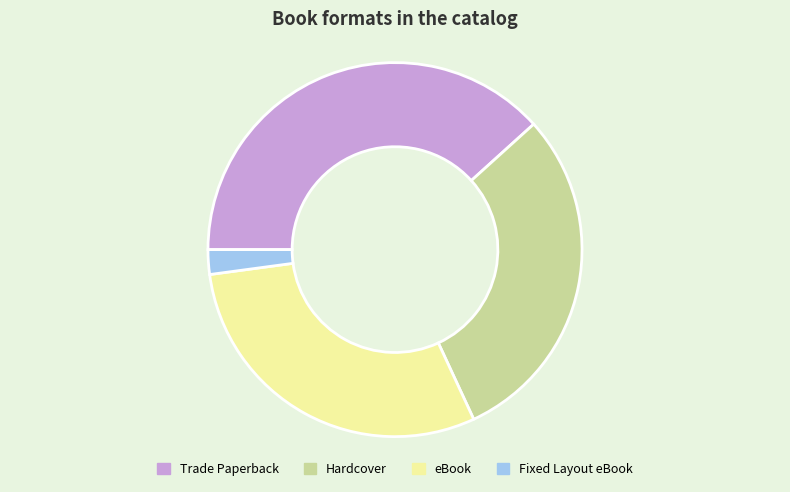

Which category has the smallest portion of the pie?

Fixed Layout eBook